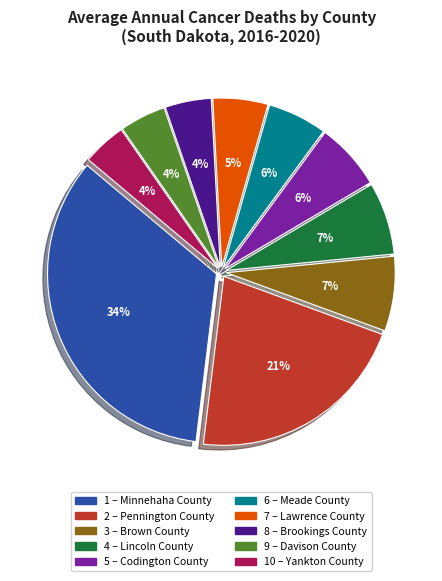

Does any single category account for the majority?

No